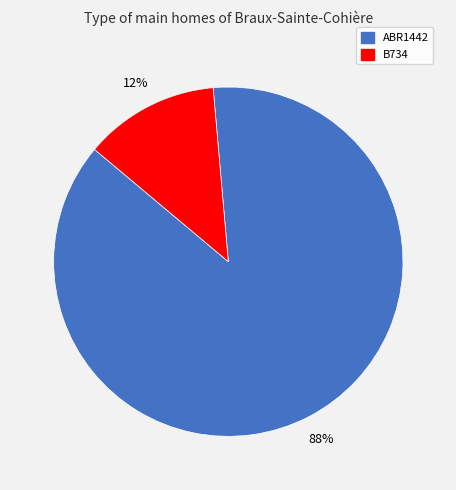

Does B734 represent more than half of the total?

No